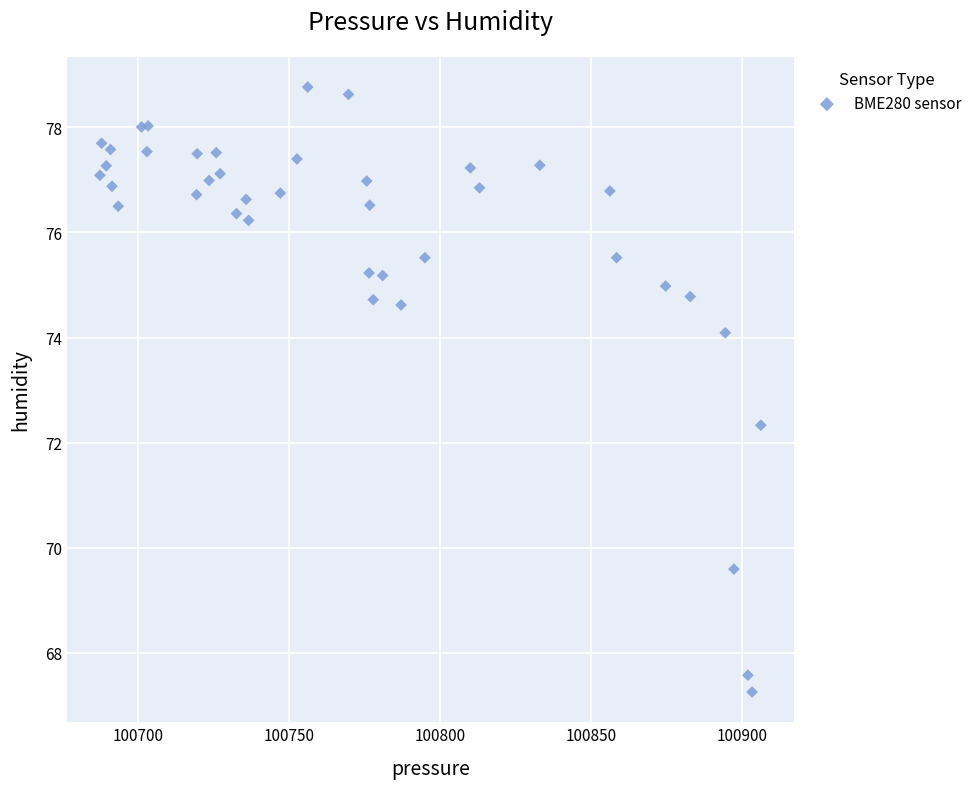

What Y value in the scatter plot is closest to 73?

72.3